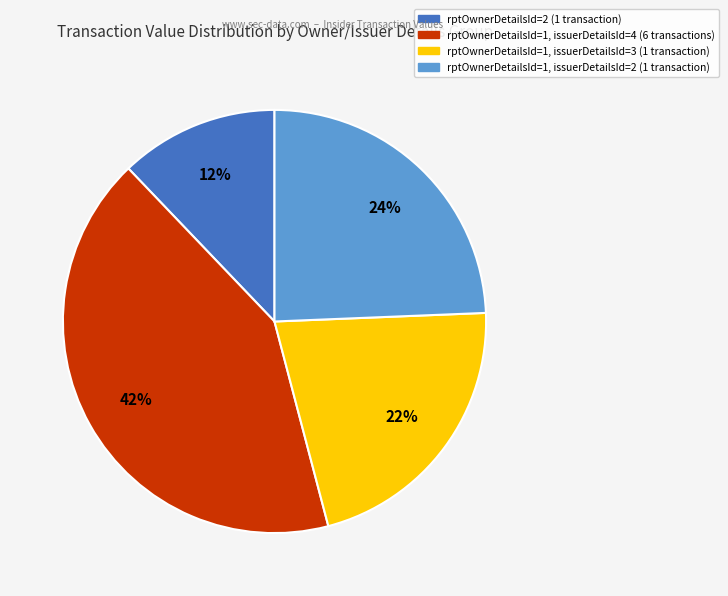

To the nearest percent, what is the difference between the largest and smallest slice percentages?

30%